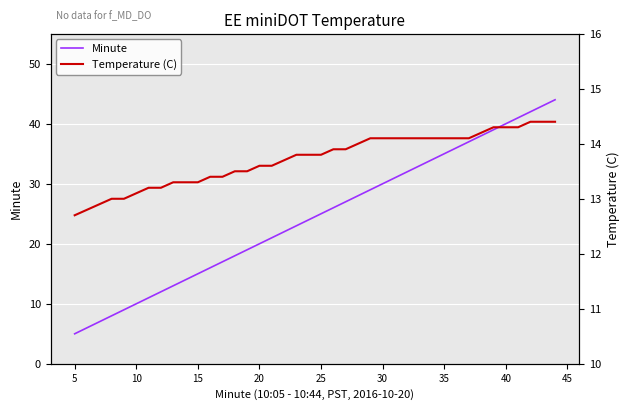

True or false: Minute has a value of 51 at 30.

False